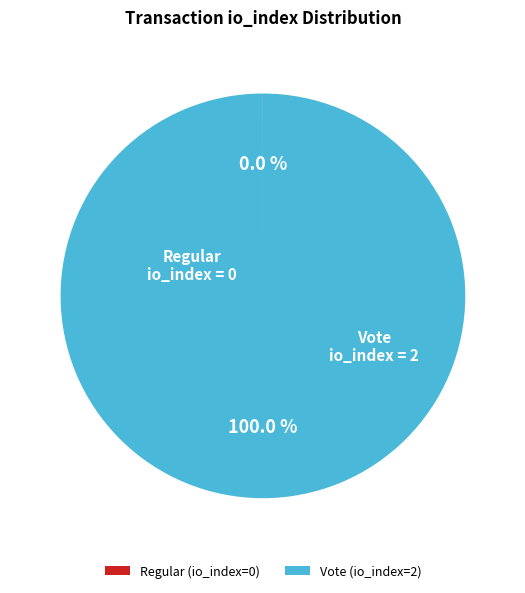

Does any single category account for the majority?

Yes